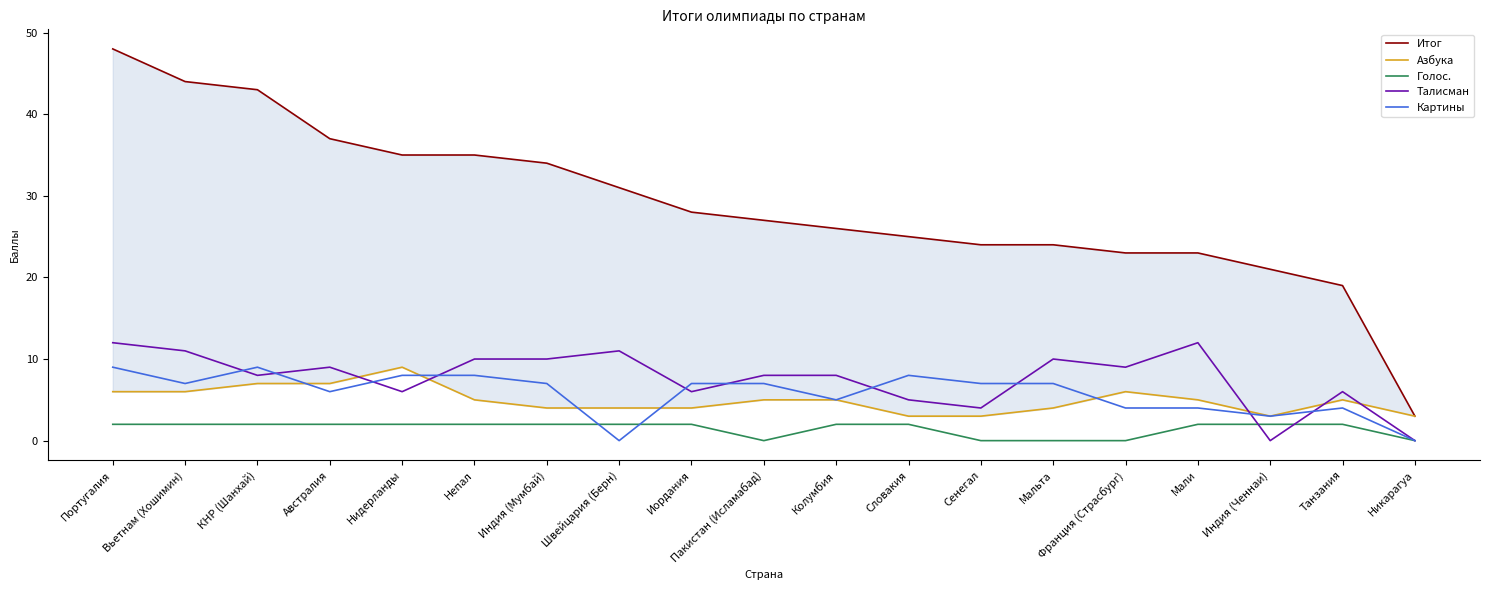

Between Непал and Сенегал, which series saw the biggest shift?

Итог